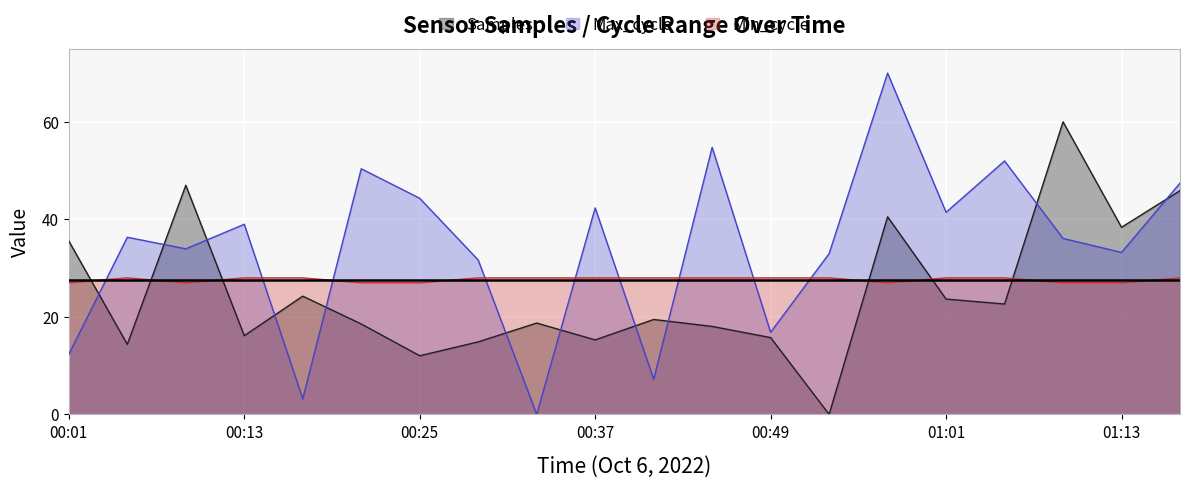

The Max_cycle series shows 15.2 at 00:29. True or false?

False